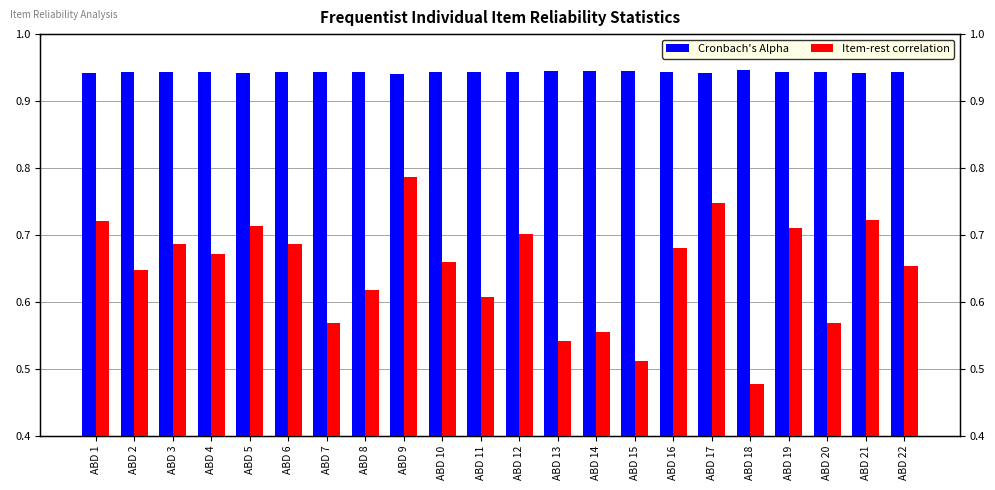

Reading right to left, extract all data points from this chart.

Cronbach's Alpha: ABD 22=0.9	ABD 21=0.9	ABD 20=0.9	ABD 19=0.9	ABD 18=0.9	ABD 17=0.9	ABD 16=0.9	ABD 15=0.9	ABD 14=0.9	ABD 13=0.9	ABD 12=0.9	ABD 11=0.9	ABD 10=0.9	ABD 9=0.9	ABD 8=0.9	ABD 7=0.9	ABD 6=0.9	ABD 5=0.9	ABD 4=0.9	ABD 3=0.9	ABD 2=0.9	ABD 1=0.9
Item-rest correlation: ABD 22=0.7	ABD 21=0.7	ABD 20=0.6	ABD 19=0.7	ABD 18=0.5	ABD 17=0.7	ABD 16=0.7	ABD 15=0.5	ABD 14=0.6	ABD 13=0.5	ABD 12=0.7	ABD 11=0.6	ABD 10=0.7	ABD 9=0.8	ABD 8=0.6	ABD 7=0.6	ABD 6=0.7	ABD 5=0.7	ABD 4=0.7	ABD 3=0.7	ABD 2=0.6	ABD 1=0.7